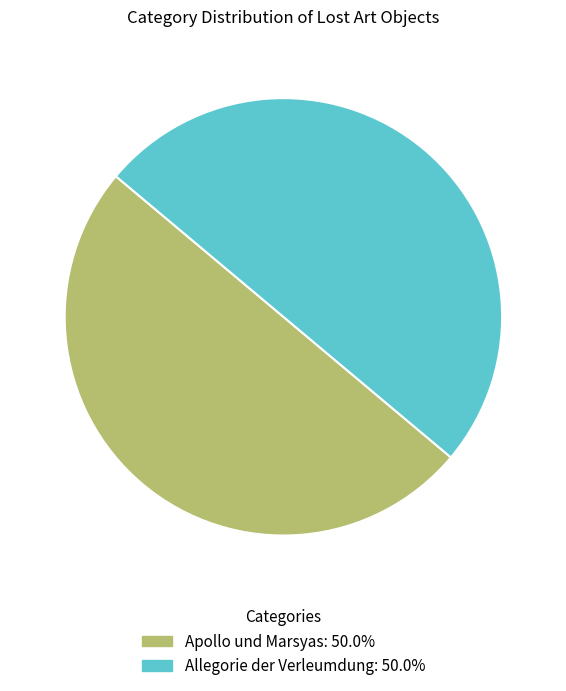

Approximately how many times larger is the value at Apollo und Marsyas compared to Allegorie der Verleumdung?

1.0